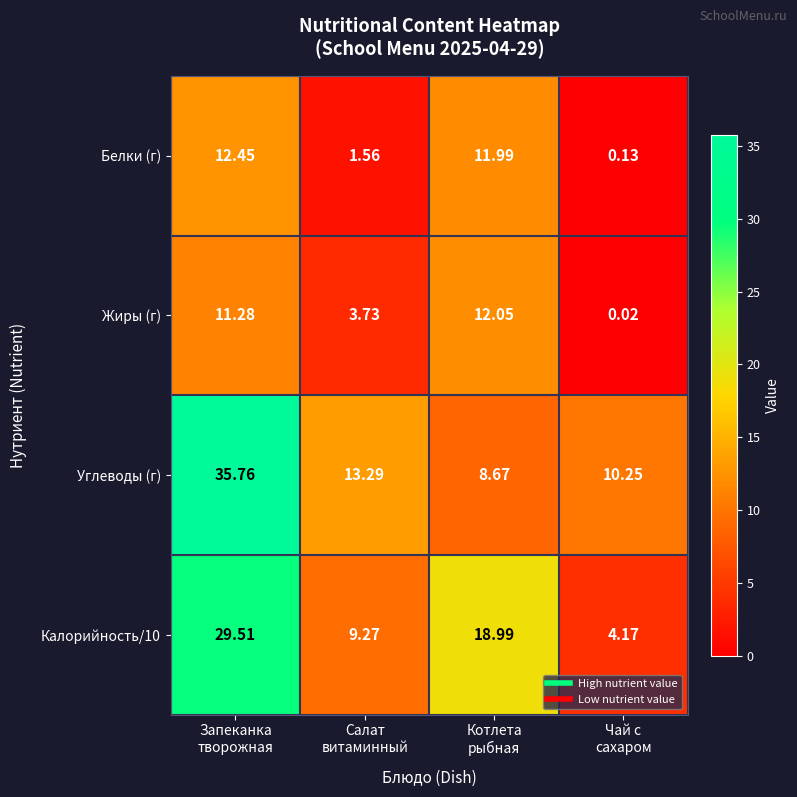

Which series has the largest range (max minus min)?

Углеводы (г)